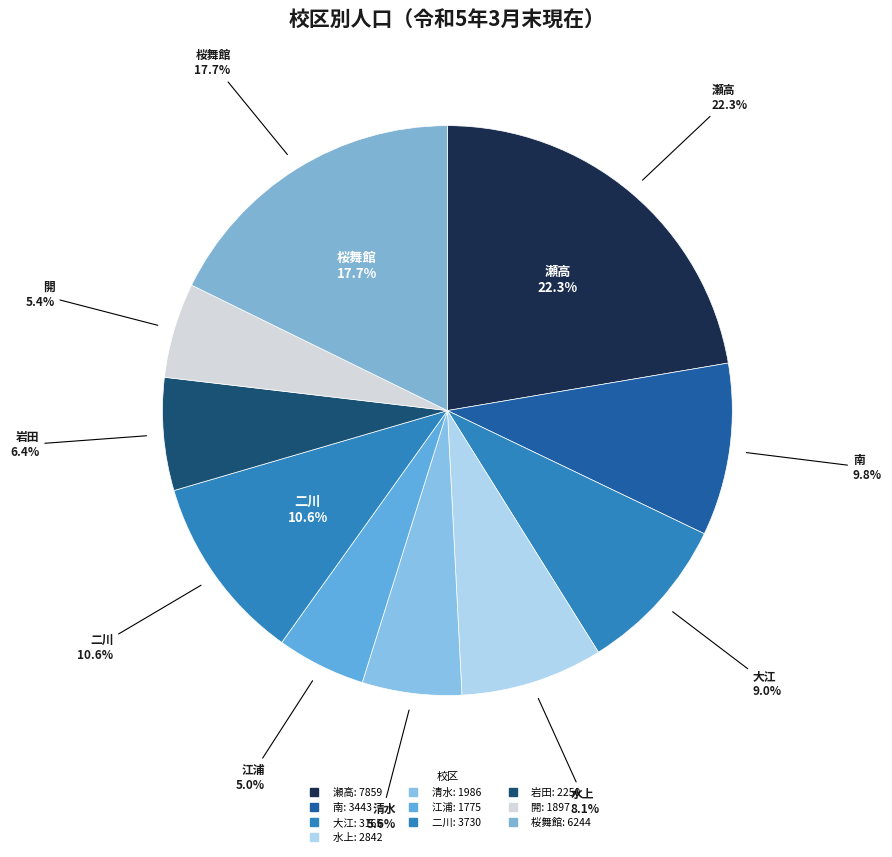

To the nearest percent, what portion does 清水 represent?

6%